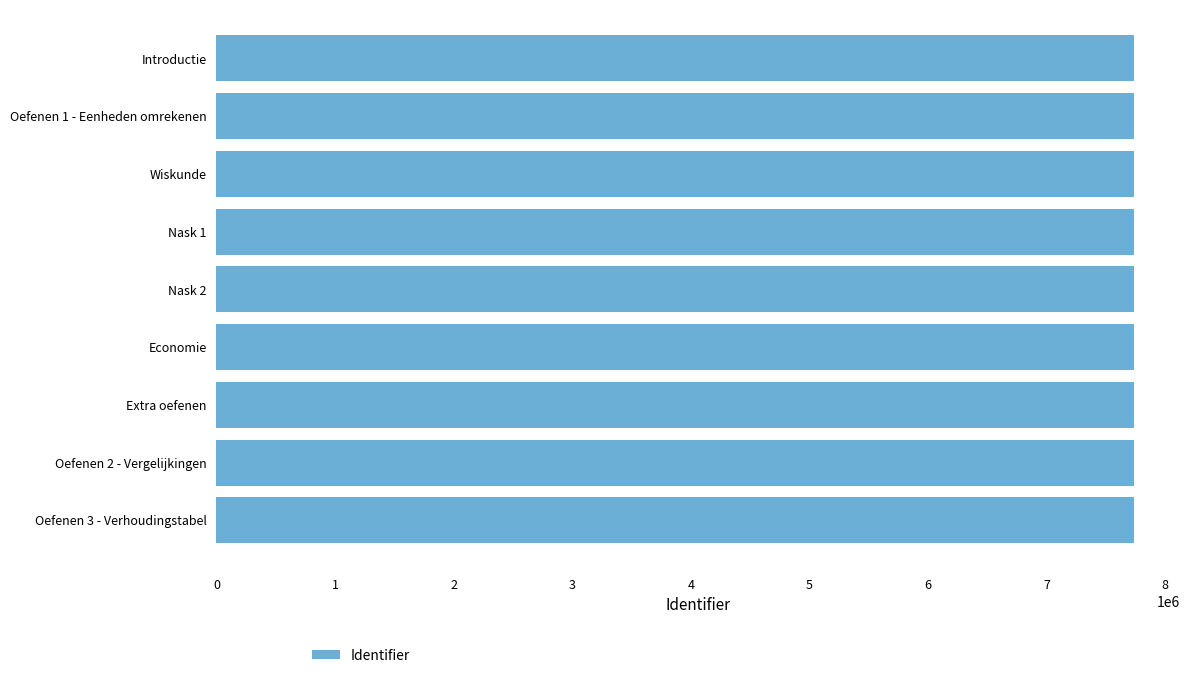

What is the greatest value displayed?

7736902